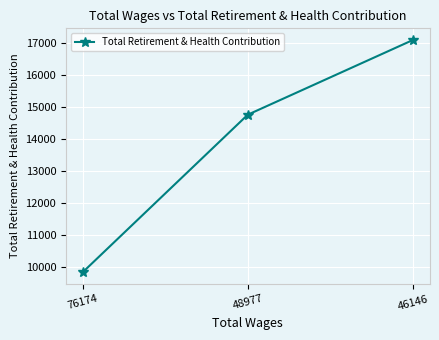

What is the ratio of the value at 46146 to the value at 48977?

1.2